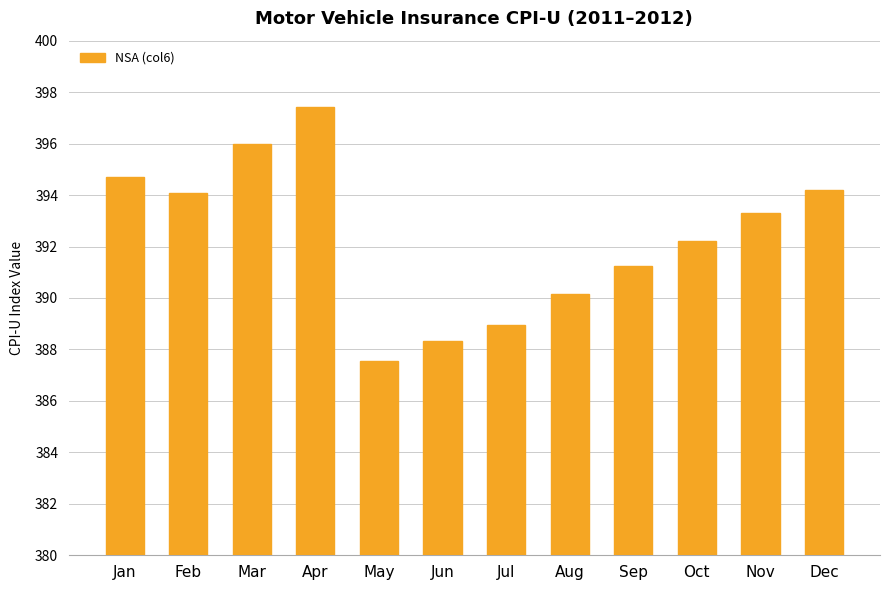

Approximately how many times larger is the value at Sep compared to Aug?

1.0